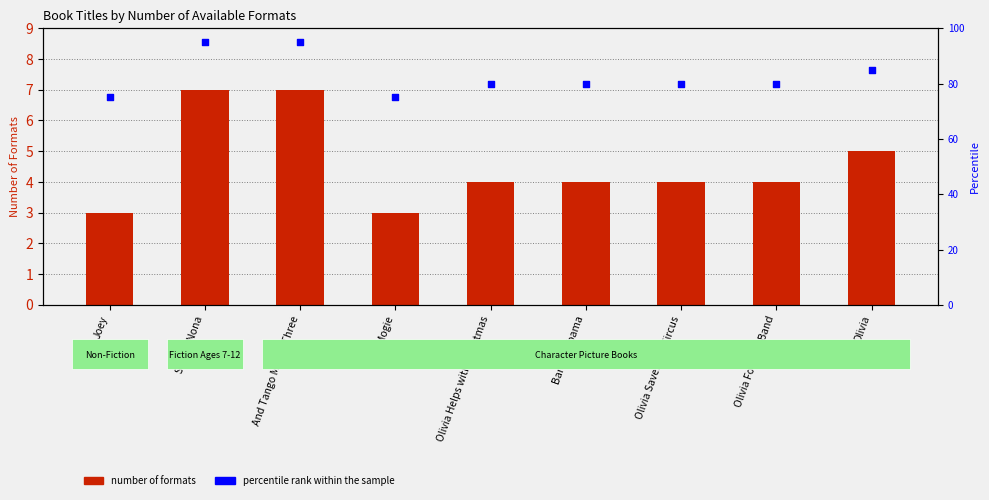

Which series has the largest Y range (max minus min)?

percentile rank within the sample